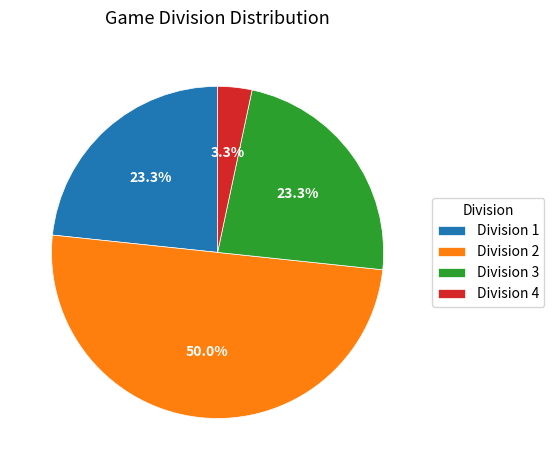

Between Division 1 and Division 2, which is larger?

Division 2